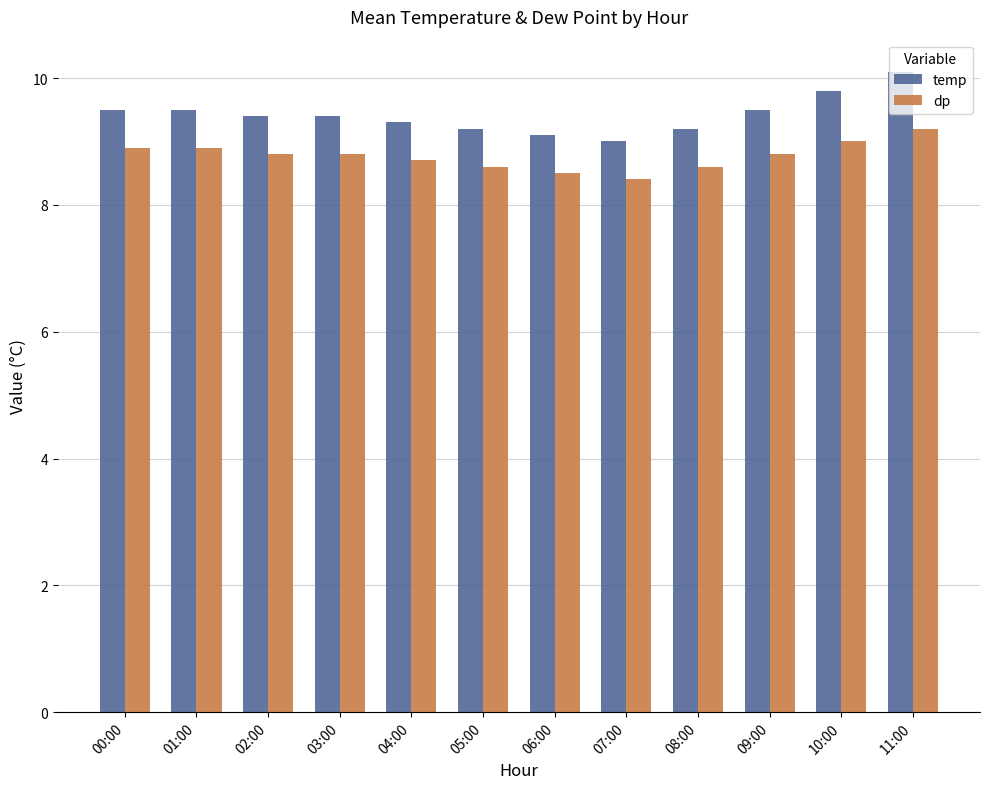

Count the dp values in the range 8 to 9.

11